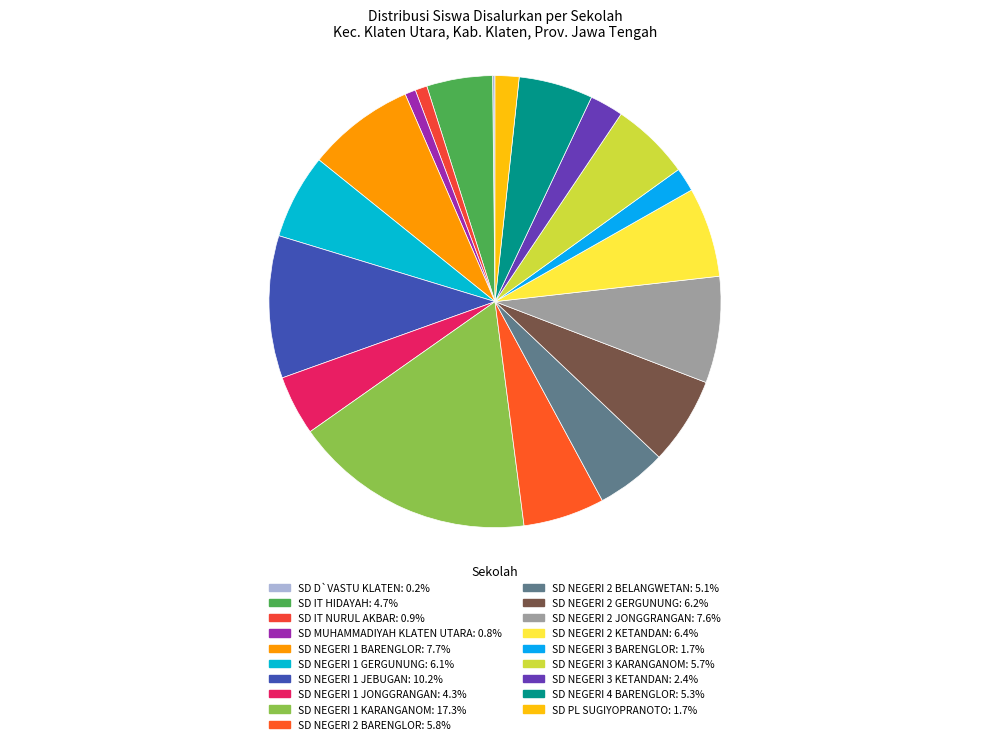

Which has a higher value, SD NEGERI 1 JONGGRANGAN or SD IT HIDAYAH?

SD IT HIDAYAH